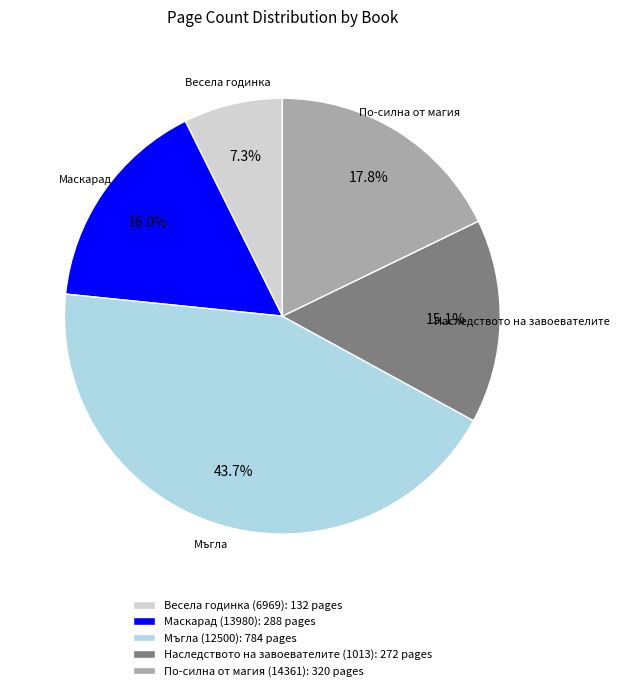

To the nearest percent, what is the average slice percentage?

20%